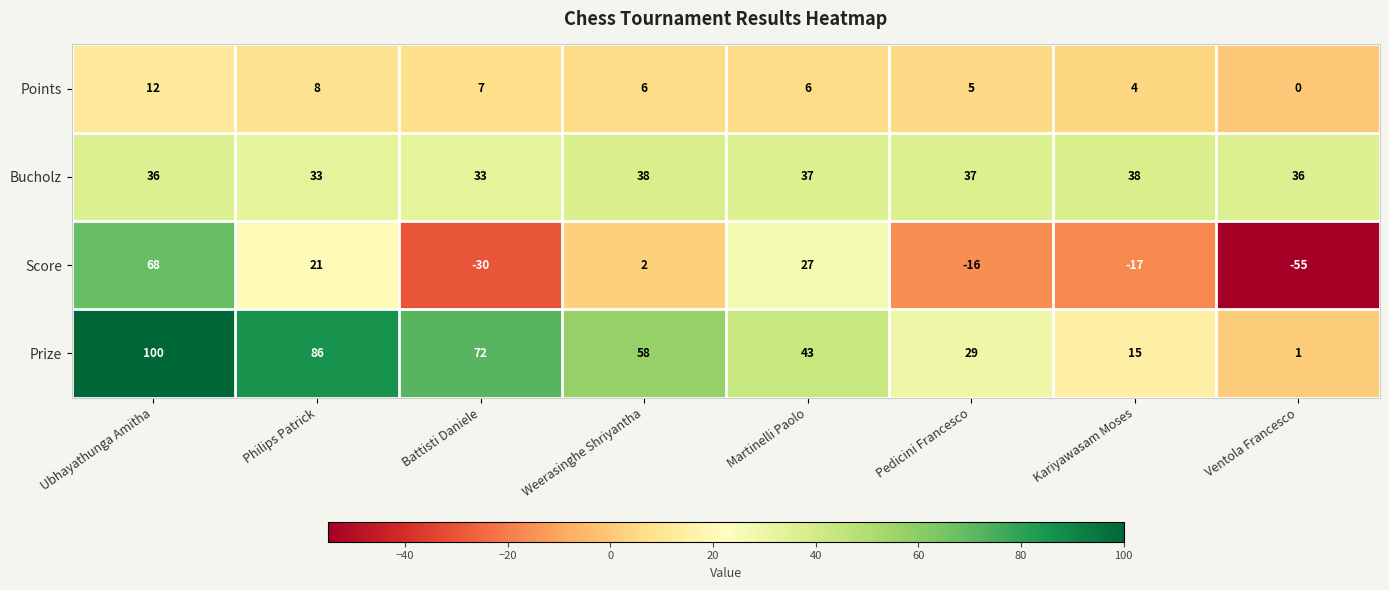

How many data points does each series have?

8